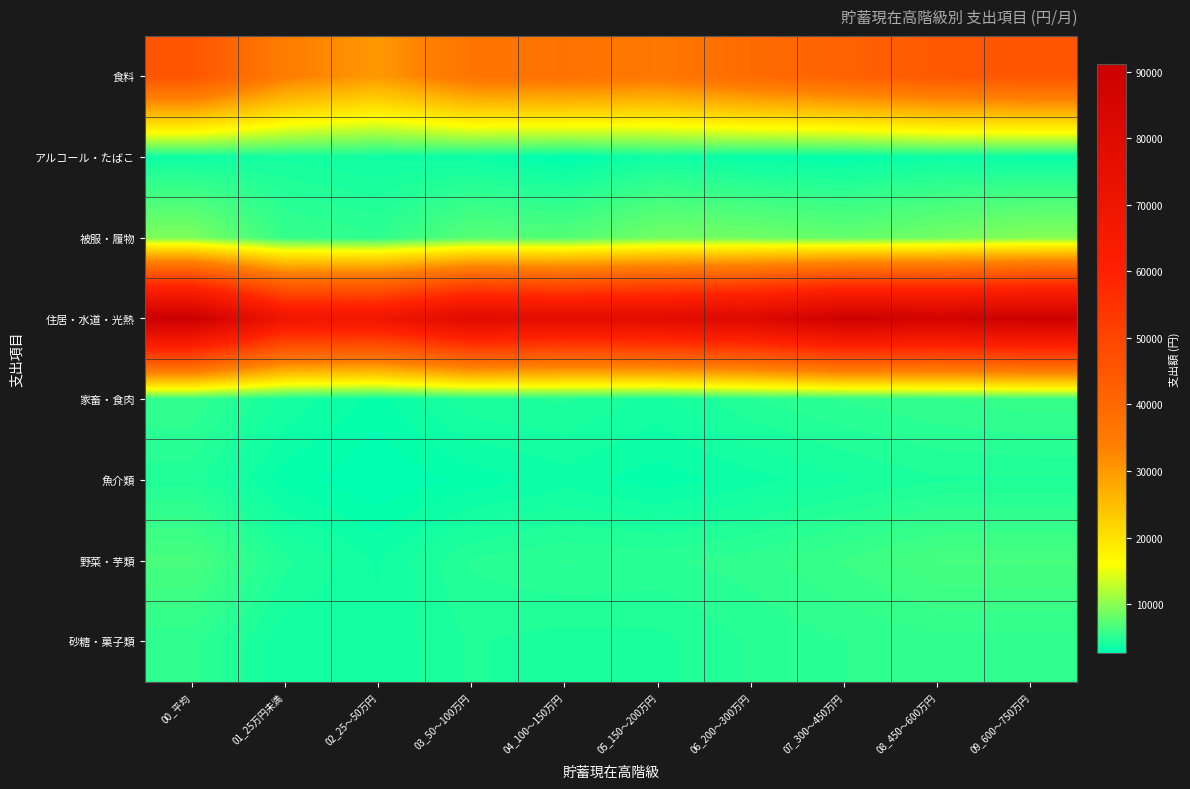

Which series has the largest total across all categories?

住居・水道・光熱